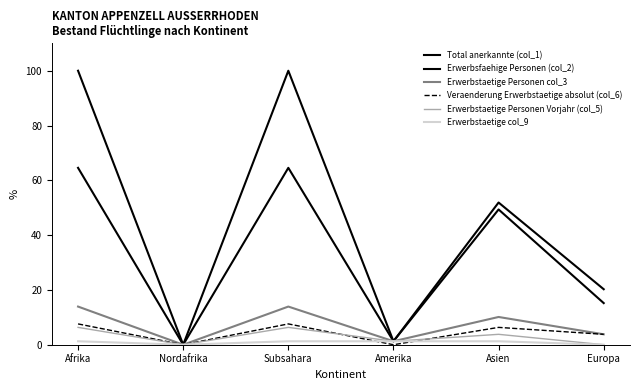

What position from the right is Subsahara?

4